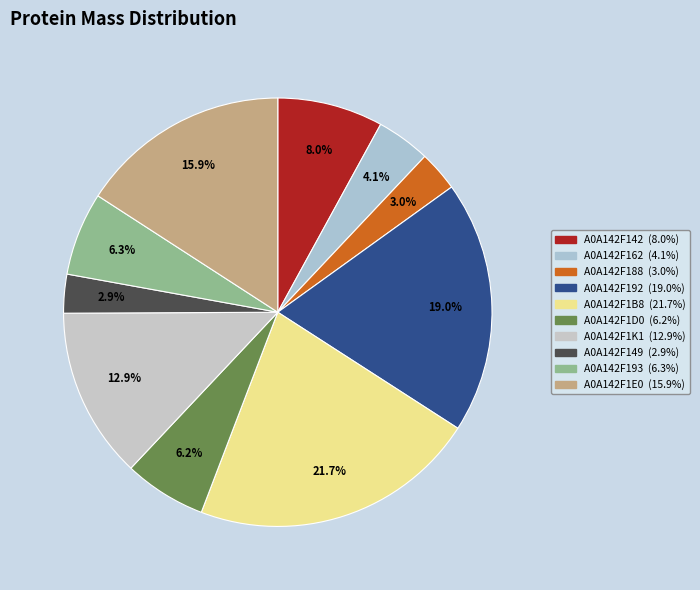

Which category has the biggest portion of the pie?

A0A142F1B8